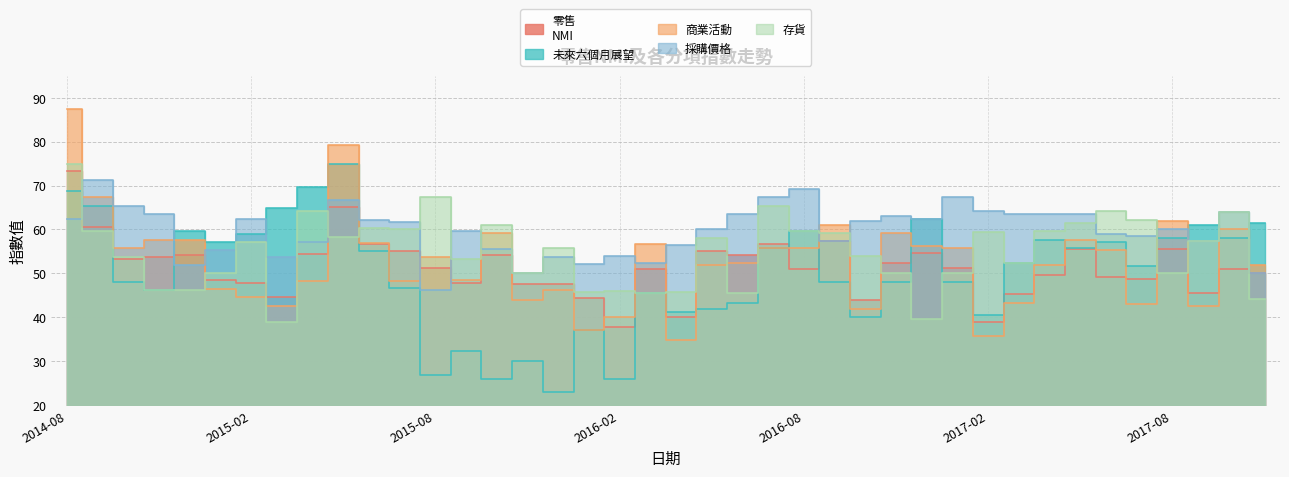

Which series has the largest total across all categories?

採購價格